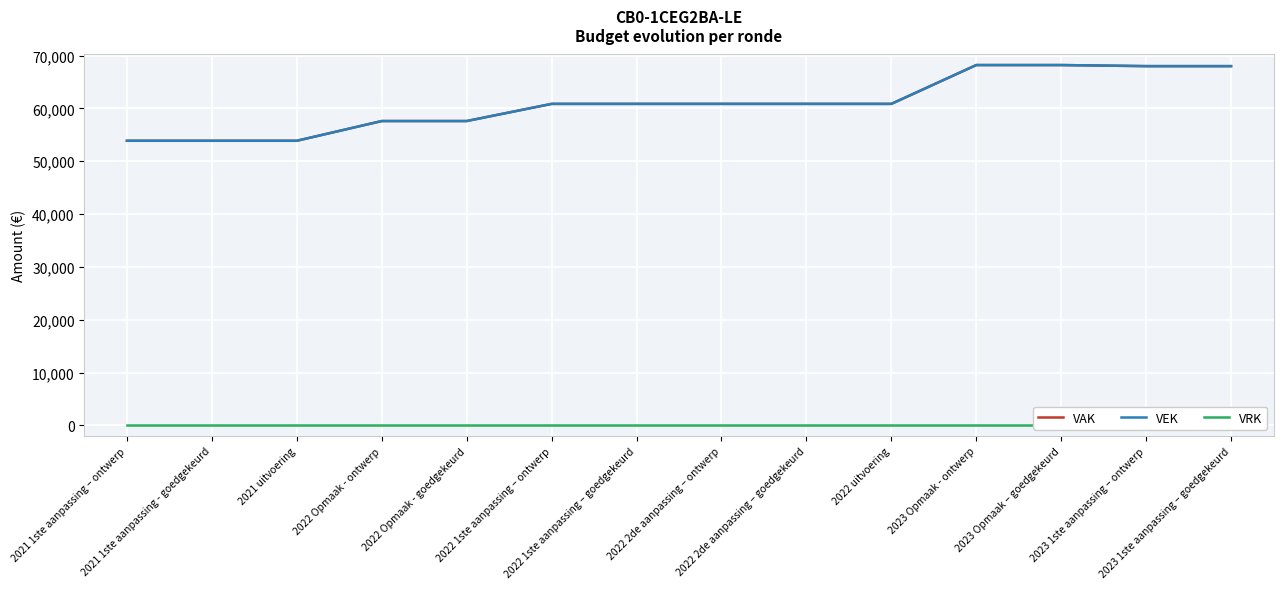

True or false: VAK and VEK intersect in this chart.

False